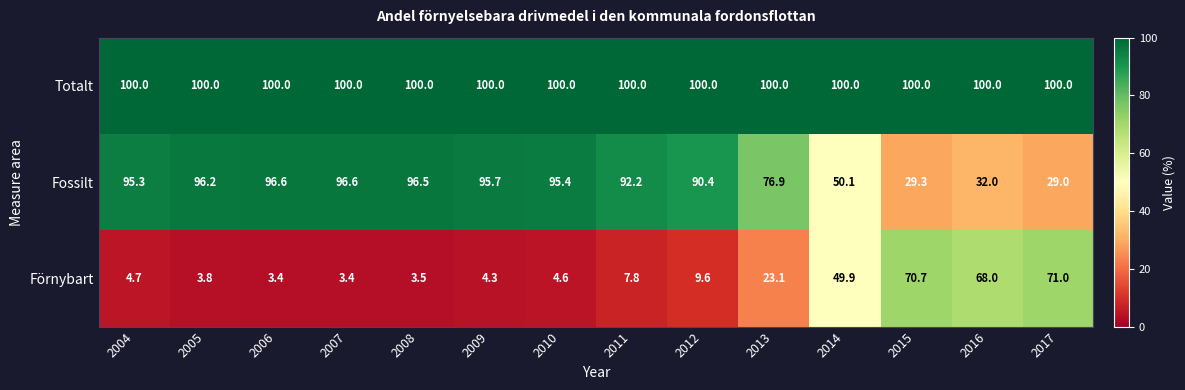

At 2010, list the series in order from smallest to largest.

Förnybart, Fossilt, Totalt